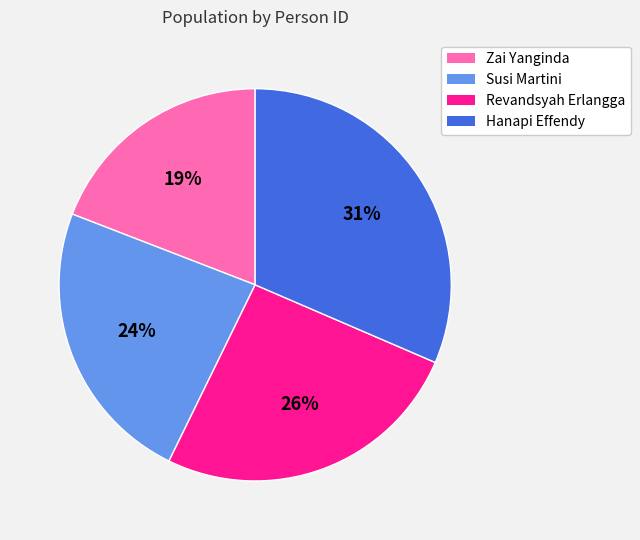

To the nearest percent, what percentage of the pie is Hanapi Effendy?

31%